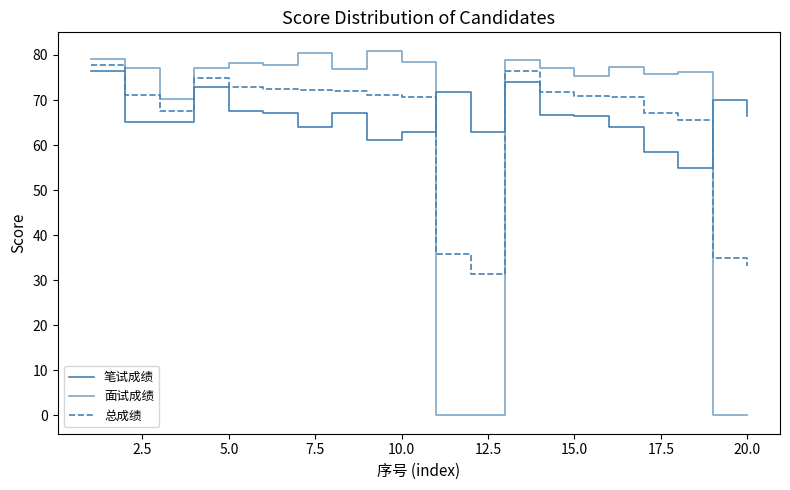

In 总成绩, how many points are higher than both neighbors (excluding endpoints)?

2